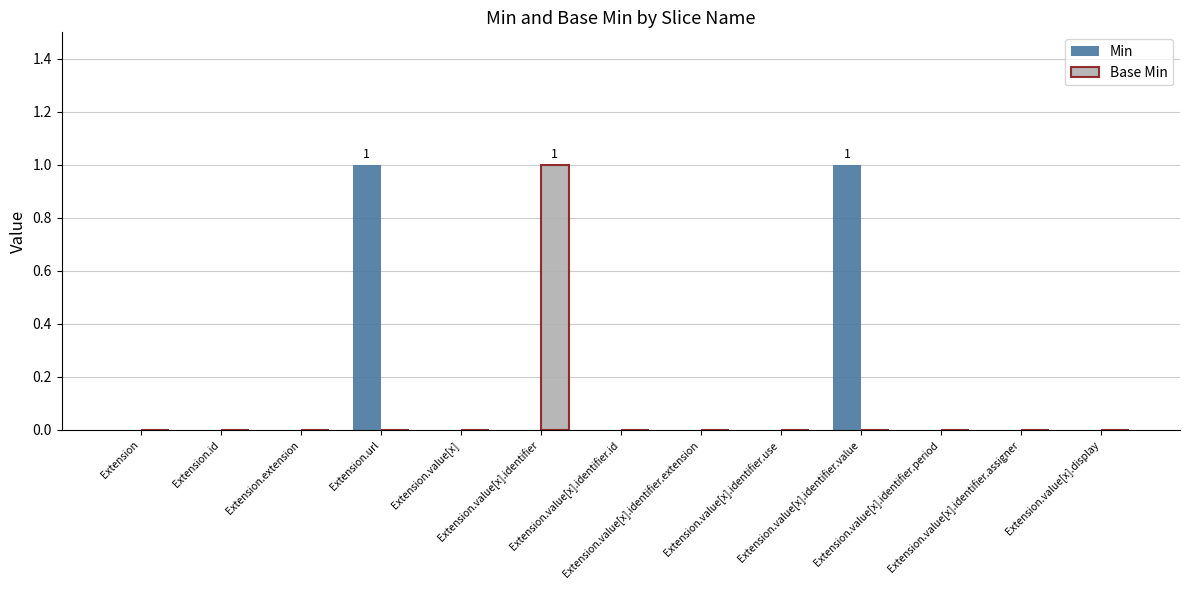

Which series has the largest total across all categories?

Min